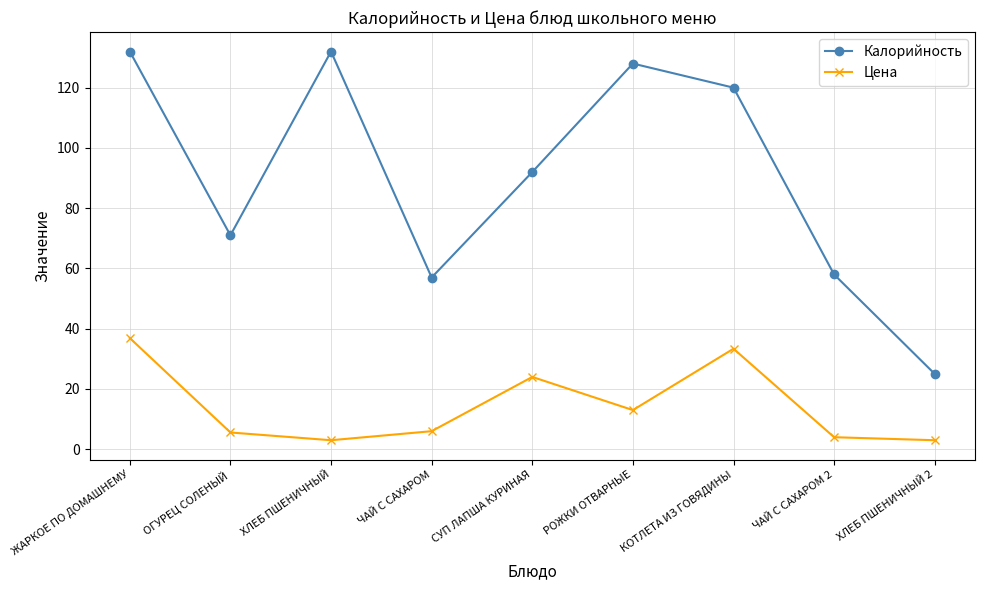

At how many categories does at least one series exceed 87?

5